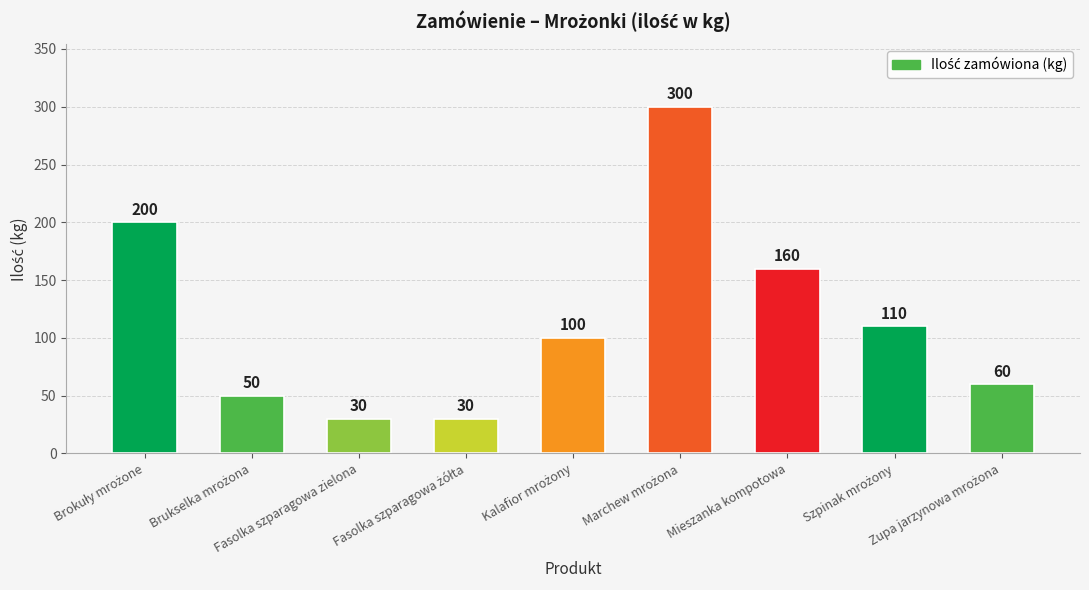

What is the difference between the second highest and minimum values?

170